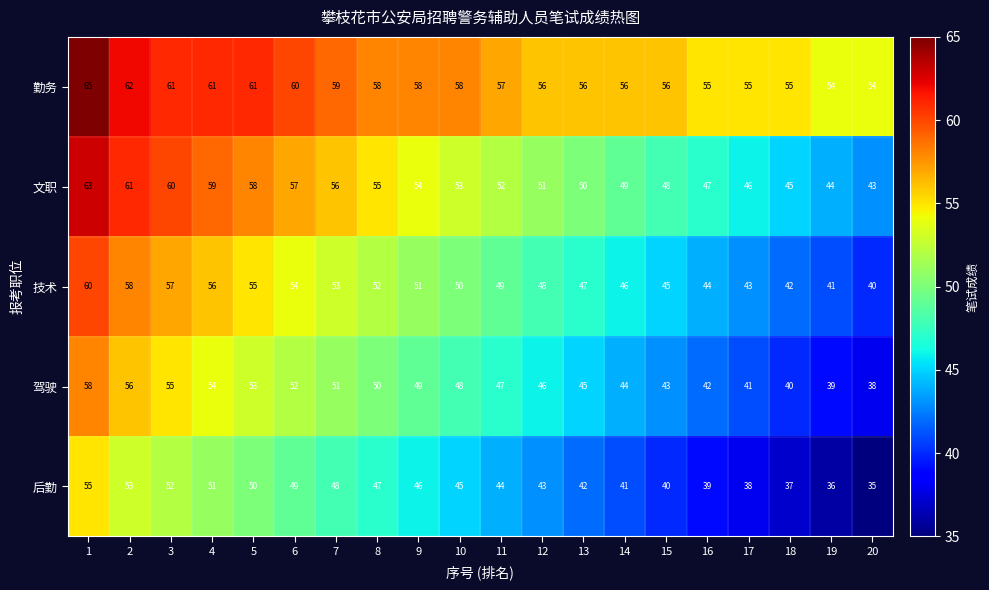

What is the maximum value for 技术?

60